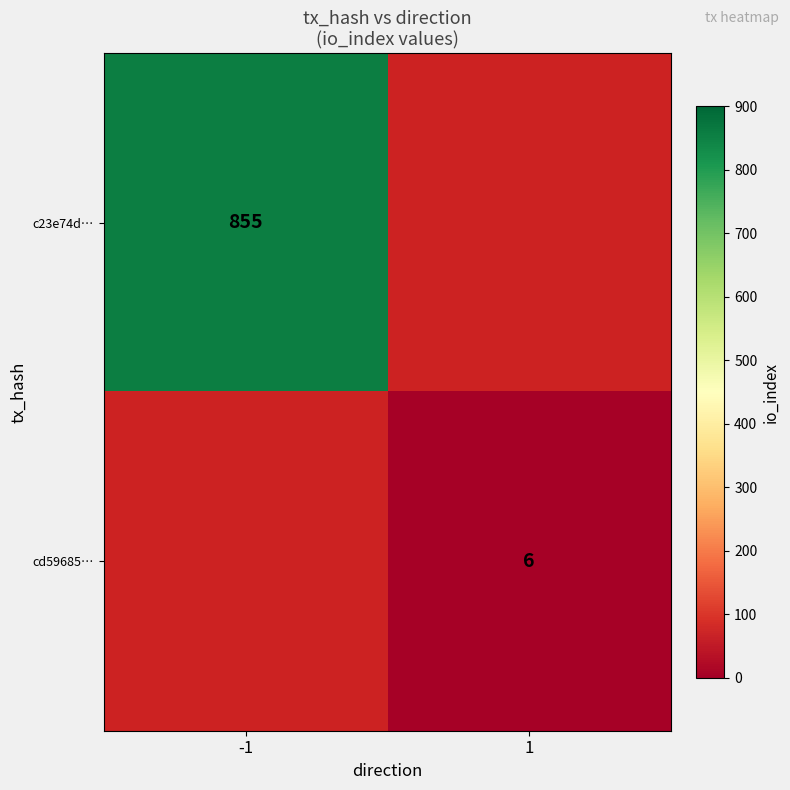

Which label corresponds to the largest value in the chart?

-1